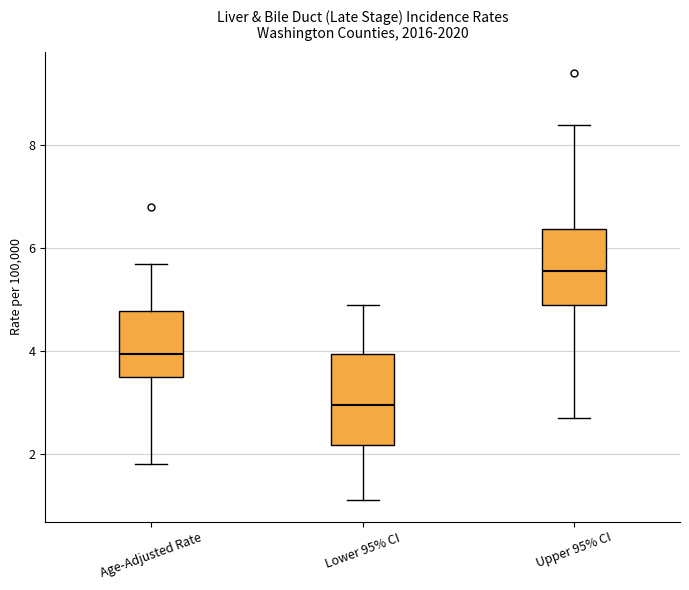

Reading left to right, transcribe this box plot: for each box, give where its median line is, the range the box spans, and where its two whiskers end, as read against the y-axis. The values are not printed on the chart, so give them approximately, as read against the axis.

Age-Adjusted Rate: median 4.0, box 3.6 to 4.8, whiskers 1.8 to 5.8
Lower 95% CI: median 3.0, box 2.2 to 4.0, whiskers 1.2 to 5.0
Upper 95% CI: median 5.6, box 5.0 to 6.4, whiskers 2.8 to 8.4